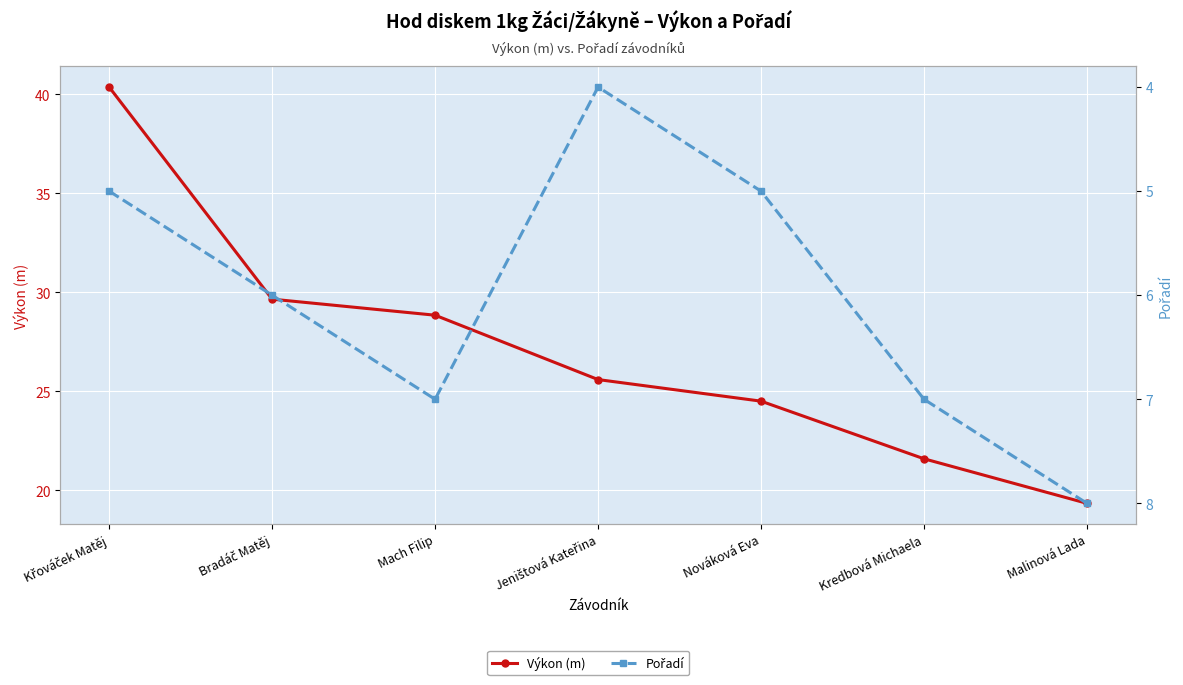

True or false: Výkon (m) and Pořadí intersect in this chart.

False